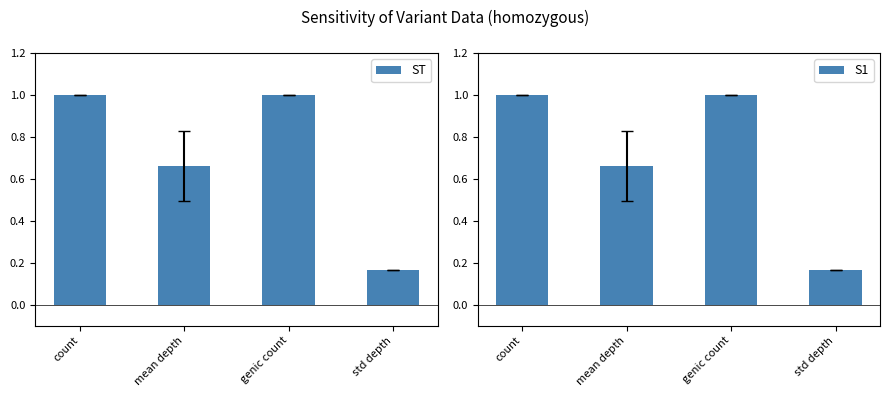

At which category is the sum across all series the highest?

count